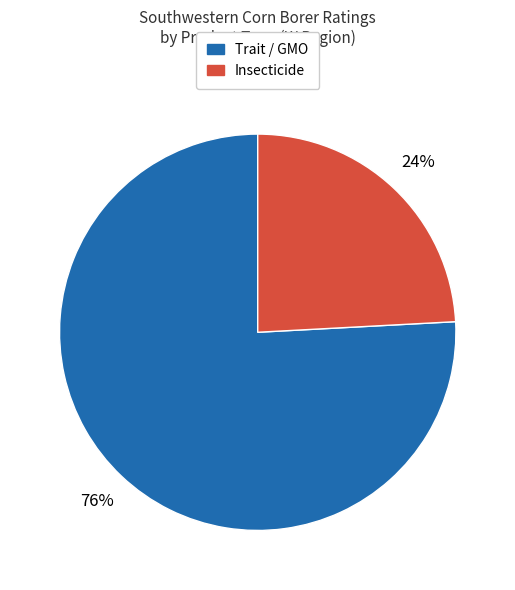

Is it true that Trait / GMO is 87% of the pie?

False